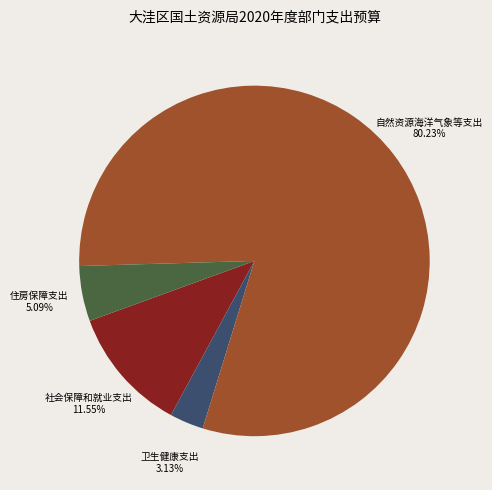

Is it true that 社会保障和就业支出 is 1% of the pie?

False